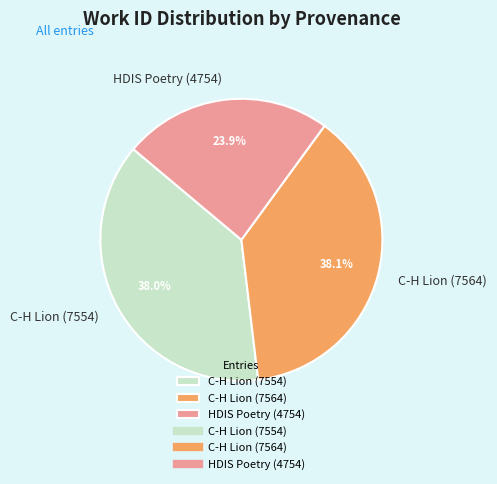

Between C-H Lion (7564) and HDIS Poetry (4754), which is larger?

C-H Lion (7564)